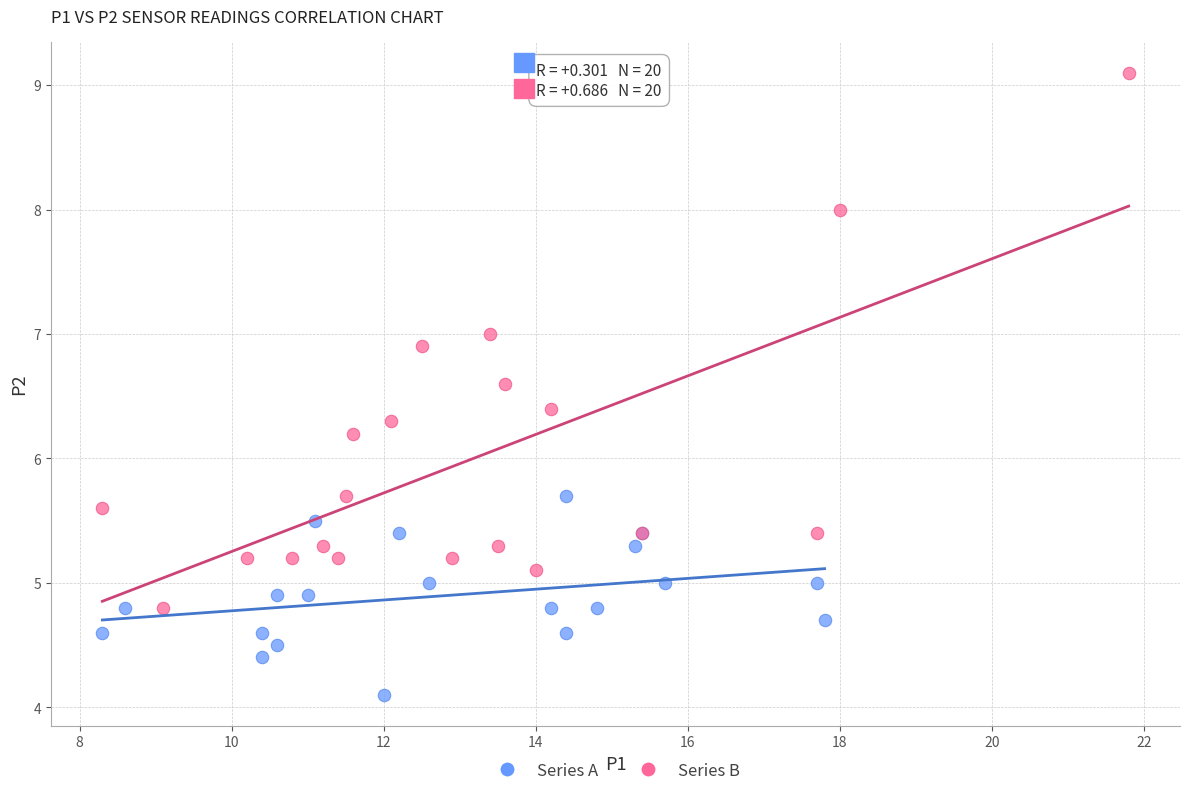

Which series has the largest Y range (max minus min)?

Series B